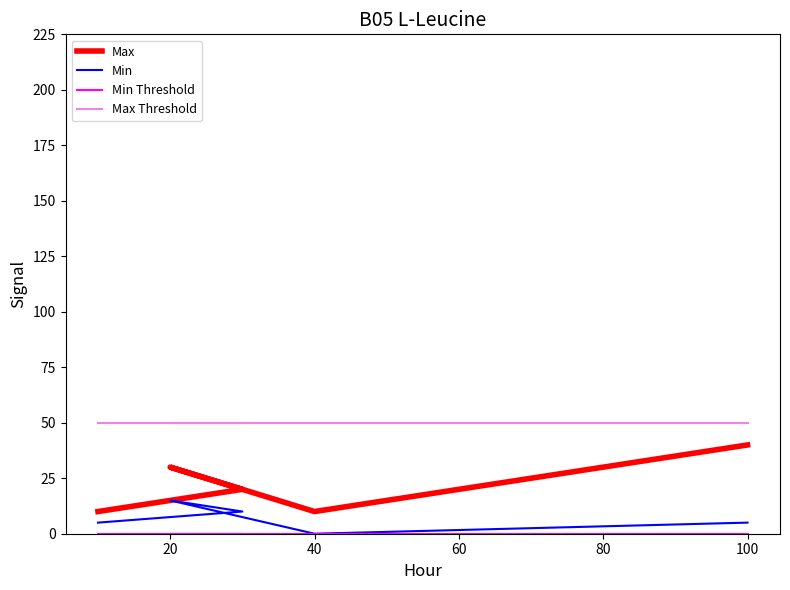

True or false: Max Threshold has more than 2 interior local peaks.

False